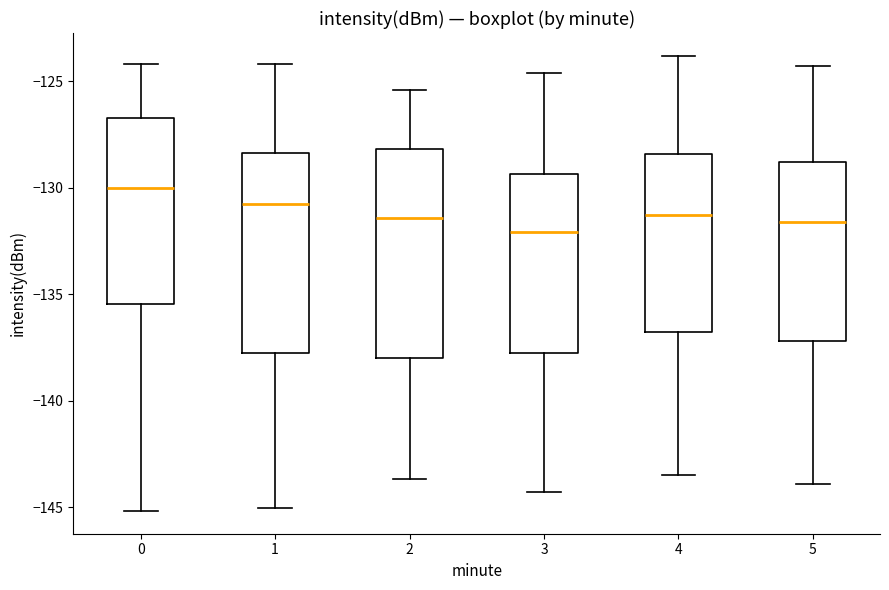

Reading left to right, transcribe this box plot: for each box, give where its median line is, the range the box spans, and where its two whiskers end, as read against the y-axis. The values are not printed on the chart, so give them approximately, as read against the axis.

0: median -130.0, box -135.5 to -126.5, whiskers -145.0 to -124.0
1: median -130.5, box -137.5 to -128.5, whiskers -145.0 to -124.0
2: median -131.5, box -138.0 to -128.0, whiskers -143.5 to -125.5
3: median -132.0, box -137.5 to -129.5, whiskers -144.5 to -124.5
4: median -131.5, box -137.0 to -128.5, whiskers -143.5 to -124.0
5: median -131.5, box -137.0 to -129.0, whiskers -144.0 to -124.5